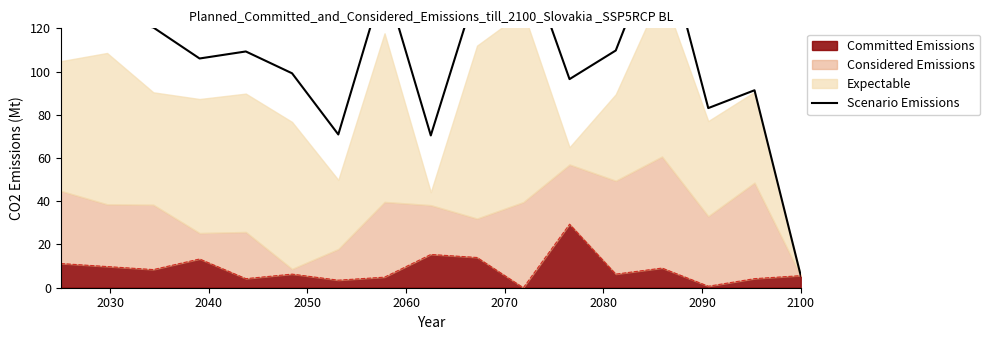

How many data points are above 109?

9